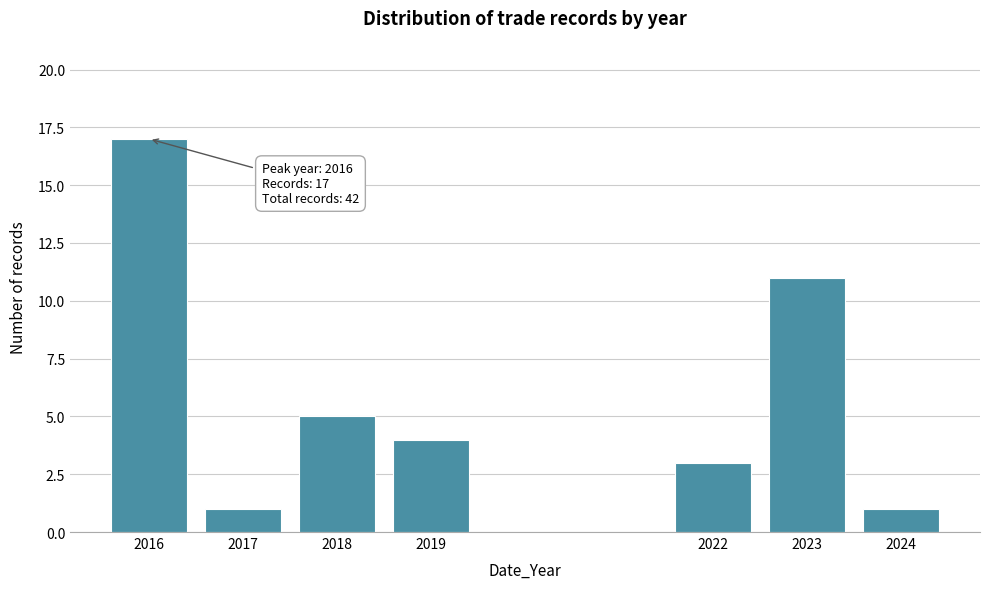

Reading left to right, transcribe all the data shown in this chart.

2016=17	2017=1	2018=5	2019=4	2022=3	2023=11	2024=1